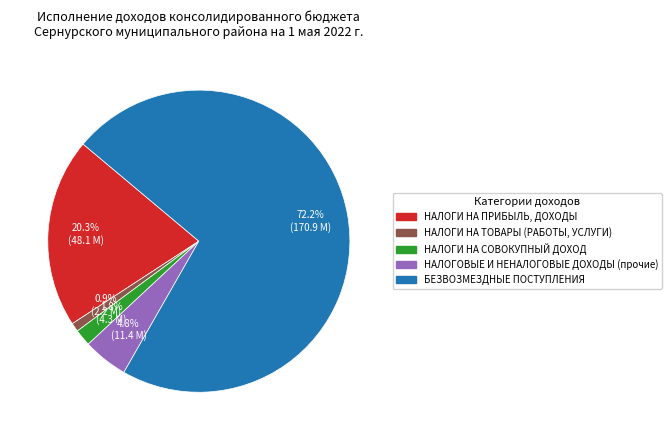

Do НАЛОГОВЫЕ И НЕНАЛОГОВЫЕ ДОХОДЫ (прочие) and БЕЗВОЗМЕЗДНЫЕ ПОСТУПЛЕНИЯ together represent more than half of the pie?

Yes